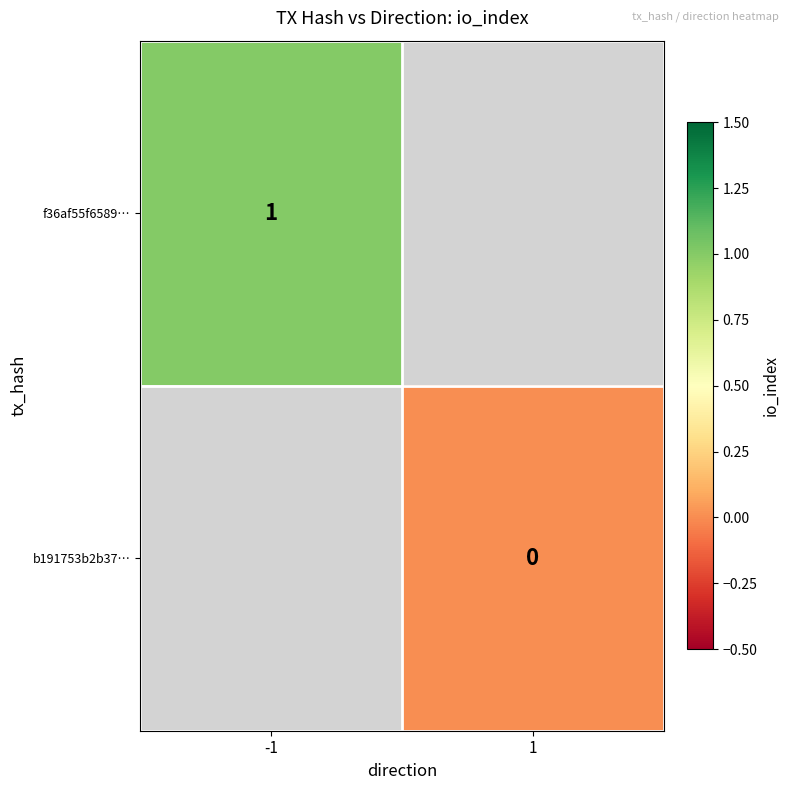

The value of f36af55f6589… at -1 is 2. True or false?

False